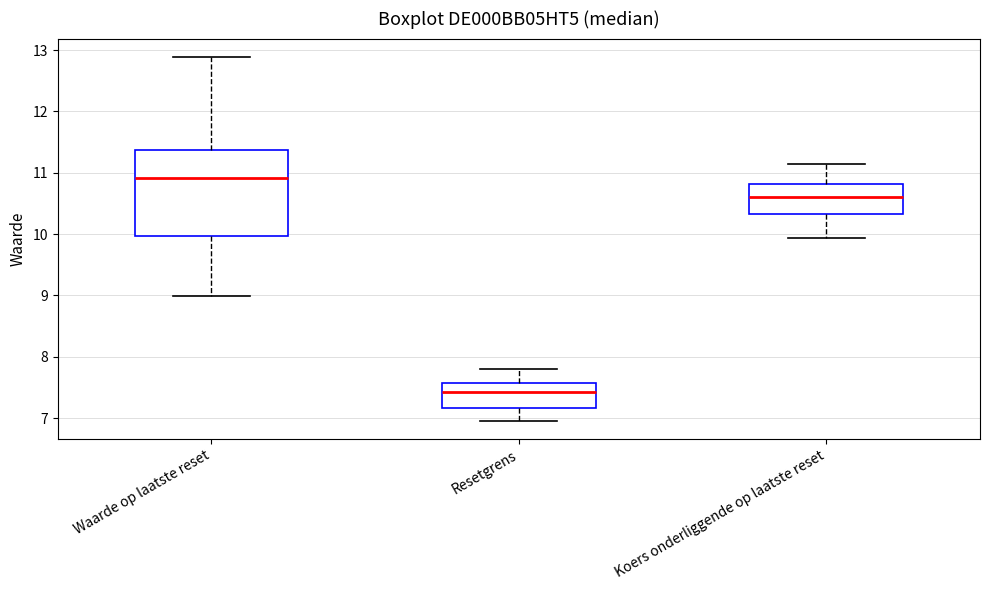

Which box's median line is the lowest?

Resetgrens